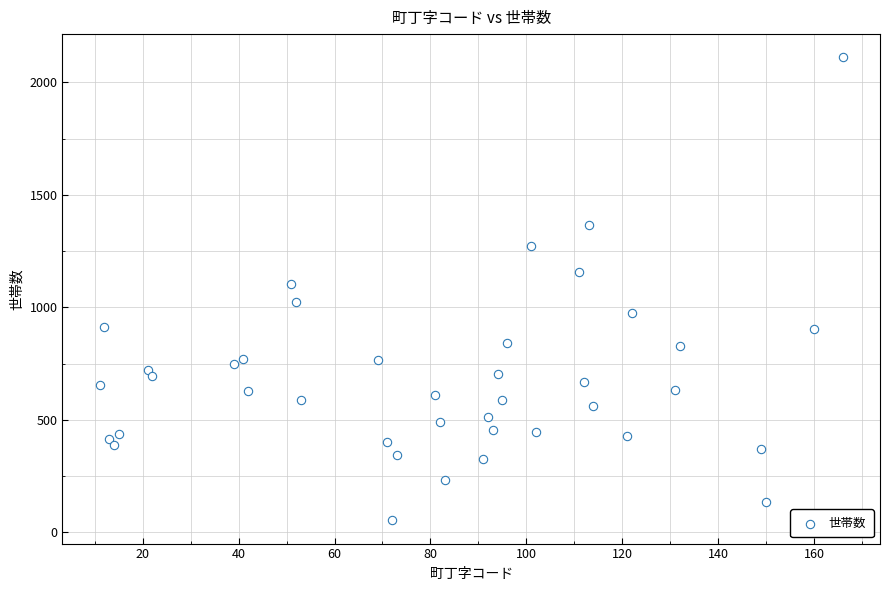

What is the range of Y values (max minus min)?

2058